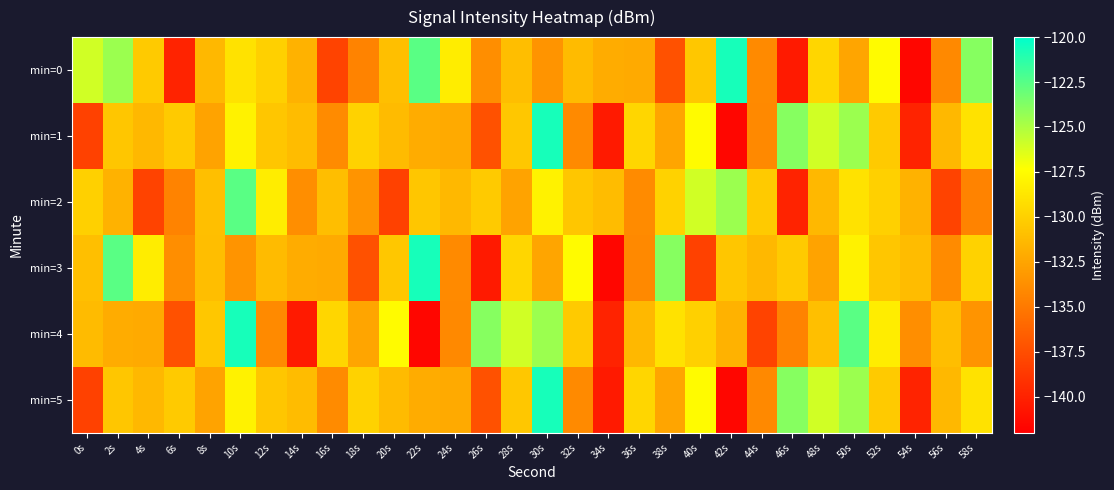

Reading right to left, extract all data points from this chart.

min=0: 58s=-123.9	56s=-134.1	54s=-141.6	52s=-127.6	50s=-132.5	48s=-129.6	46s=-140.4	44s=-134.0	42s=-120.7	40s=-130.6	38s=-137.3	36s=-132.2	34s=-132.1	32s=-131.2	30s=-133.4	28s=-131.0	26s=-133.8	24s=-128.3	22s=-122.6	20s=-131.0	18s=-134.4	16s=-138.1	14s=-131.7	12s=-130.0	10s=-129.0	8s=-131.4	6s=-139.9	4s=-130.4	2s=-124.5	0s=-126.0
min=1: 58s=-129.0	56s=-131.4	54s=-139.9	52s=-130.4	50s=-124.5	48s=-126.0	46s=-123.9	44s=-134.1	42s=-141.6	40s=-127.6	38s=-132.5	36s=-129.6	34s=-140.4	32s=-134.0	30s=-120.7	28s=-130.6	26s=-137.3	24s=-132.2	22s=-132.1	20s=-131.2	18s=-129.9	16s=-134.0	14s=-131.2	12s=-130.6	10s=-128.0	8s=-132.6	6s=-130.4	4s=-131.4	2s=-130.6	0s=-138.2
min=2: 58s=-134.4	56s=-138.1	54s=-131.7	52s=-130.0	50s=-129.0	48s=-131.4	46s=-139.9	44s=-130.4	42s=-124.5	40s=-126.0	38s=-129.9	36s=-134.0	34s=-131.2	32s=-130.6	30s=-128.0	28s=-132.6	26s=-130.4	24s=-131.4	22s=-130.6	20s=-138.2	18s=-133.4	16s=-131.0	14s=-133.8	12s=-128.3	10s=-122.6	8s=-131.0	6s=-134.4	4s=-138.1	2s=-131.7	0s=-130.0
min=3: 58s=-129.9	56s=-134.0	54s=-131.2	52s=-130.6	50s=-128.0	48s=-132.6	46s=-130.4	44s=-131.4	42s=-130.6	40s=-138.2	38s=-123.9	36s=-134.1	34s=-141.6	32s=-127.6	30s=-132.5	28s=-129.6	26s=-140.4	24s=-134.0	22s=-120.7	20s=-130.6	18s=-137.3	16s=-132.2	14s=-132.1	12s=-131.2	10s=-133.4	8s=-131.0	6s=-133.8	4s=-128.3	2s=-122.6	0s=-131.0
min=4: 58s=-133.4	56s=-131.0	54s=-133.8	52s=-128.3	50s=-122.6	48s=-131.0	46s=-134.4	44s=-138.1	42s=-131.7	40s=-130.0	38s=-129.0	36s=-131.4	34s=-139.9	32s=-130.4	30s=-124.5	28s=-126.0	26s=-123.9	24s=-134.1	22s=-141.6	20s=-127.6	18s=-132.5	16s=-129.6	14s=-140.4	12s=-134.0	10s=-120.7	8s=-130.6	6s=-137.3	4s=-132.2	2s=-132.1	0s=-131.2
min=5: 58s=-129.0	56s=-131.4	54s=-139.9	52s=-130.4	50s=-124.5	48s=-126.0	46s=-123.9	44s=-134.1	42s=-141.6	40s=-127.6	38s=-132.5	36s=-129.6	34s=-140.4	32s=-134.0	30s=-120.7	28s=-130.6	26s=-137.3	24s=-132.2	22s=-132.1	20s=-131.2	18s=-129.9	16s=-134.0	14s=-131.2	12s=-130.6	10s=-128.0	8s=-132.6	6s=-130.4	4s=-131.4	2s=-130.6	0s=-138.2